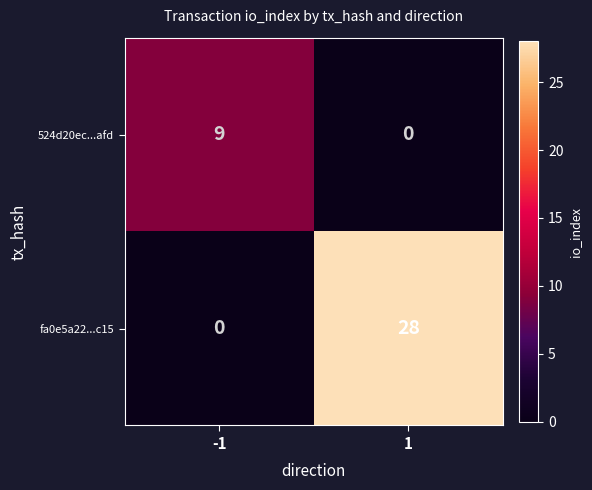

What is the maximum value shown in the chart?

28